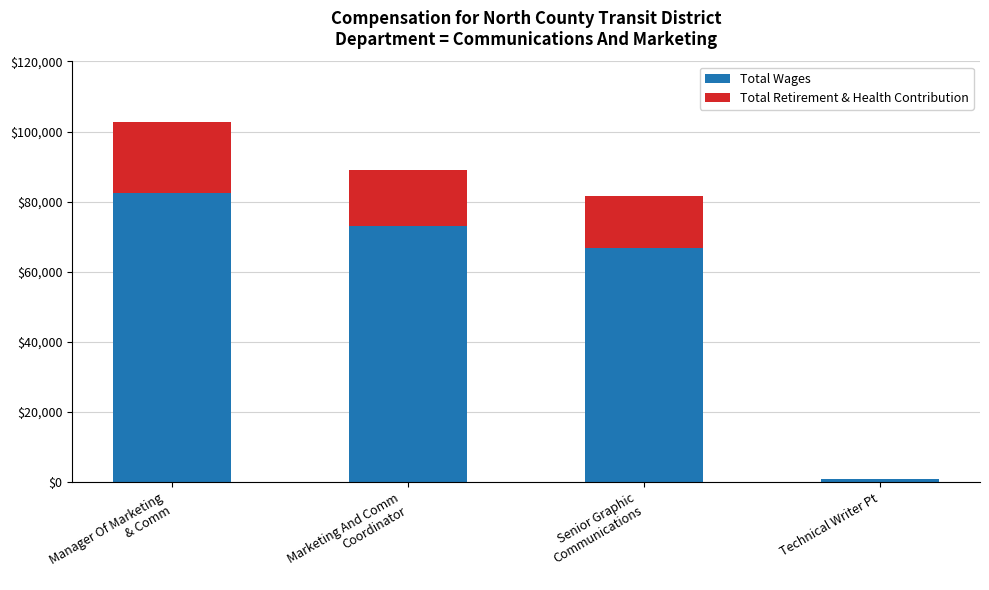

What is the highest value of the Total Wages series?

82556